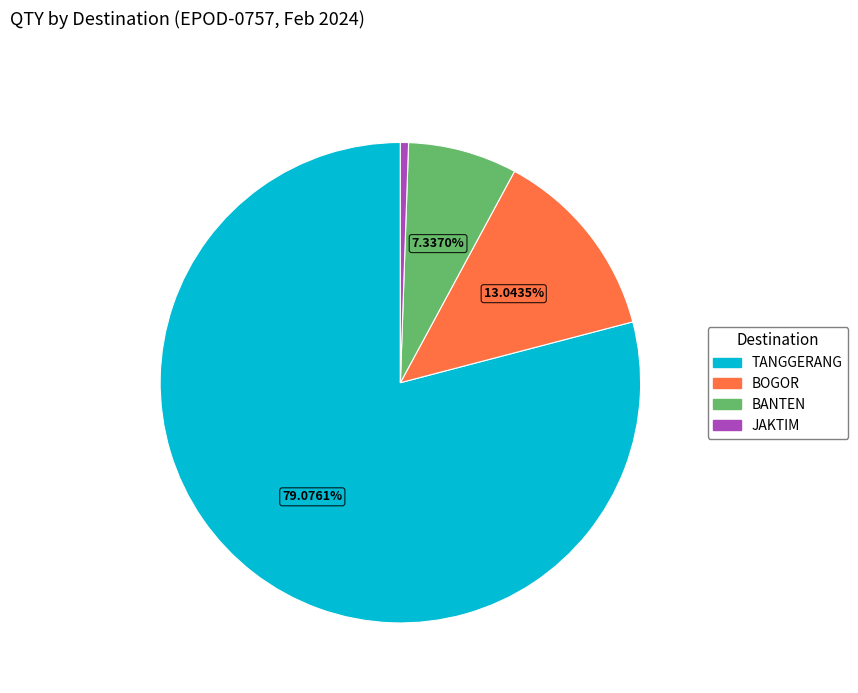

Does any single category account for the majority?

Yes